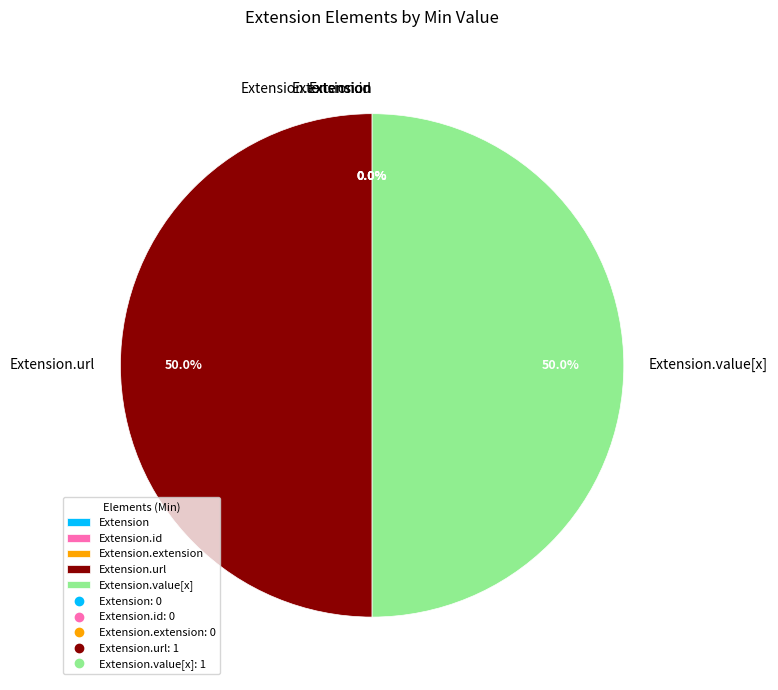

How many slices are in this pie chart?

5